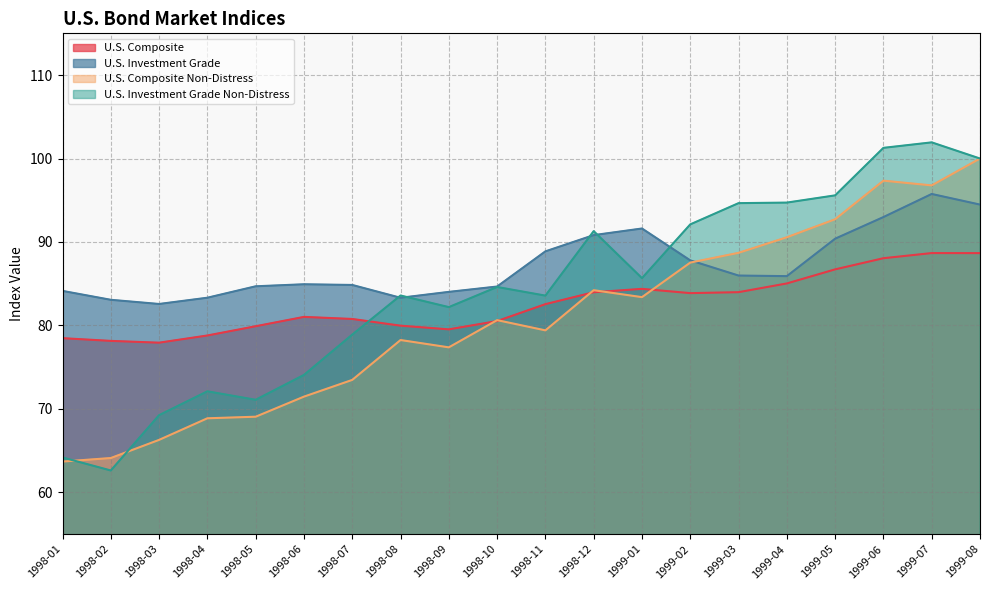

List the series in order of their overall mean, lowest first.

U.S. Composite Non-Distress, U.S. Composite, U.S. Investment Grade Non-Distress, U.S. Investment Grade